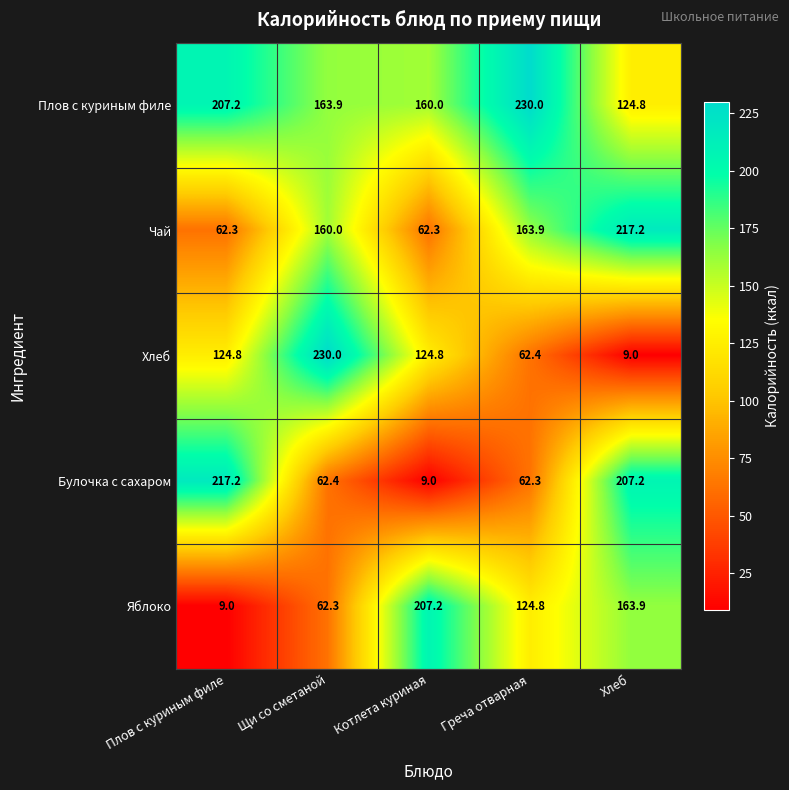

How many values in the Яблоко series exceed 124?

3